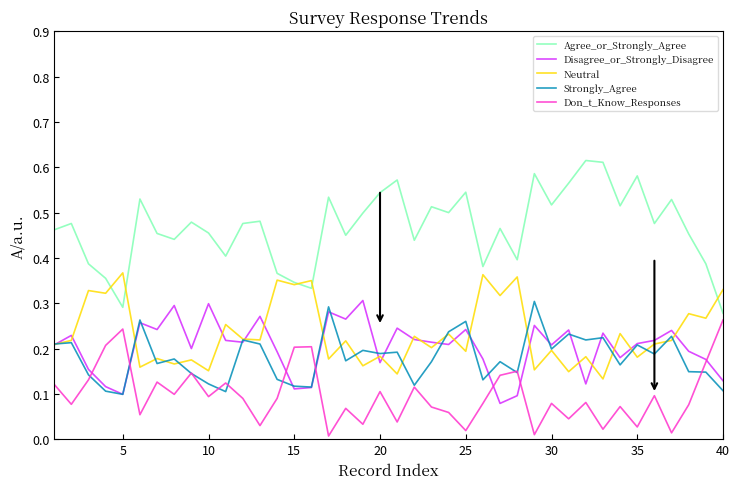

What are all the series names shown in the legend?

Agree_or_Strongly_Agree, Disagree_or_Strongly_Disagree, Neutral, Strongly_Agree, Don_t_Know_Responses